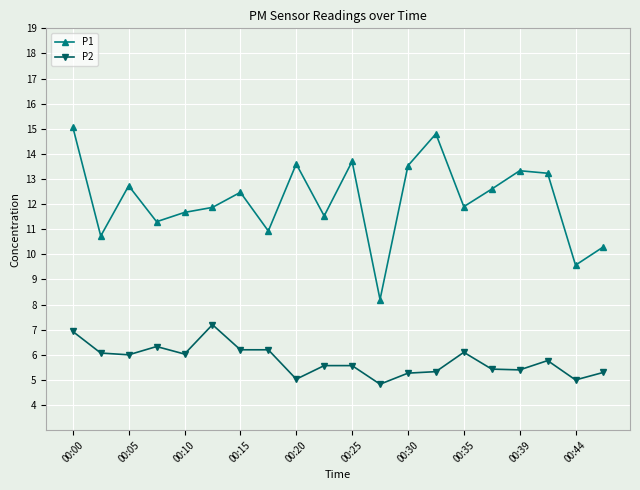

True or false: P2 has more than 0 interior local peaks.

True